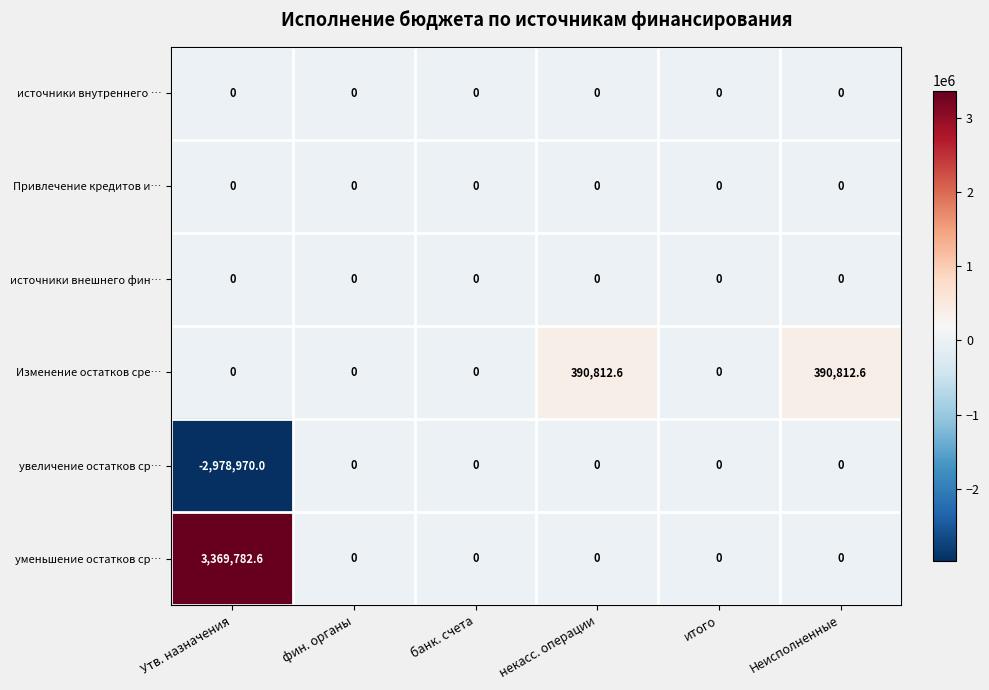

What is the sum of all Изменение остатков сре… values?

781625.2